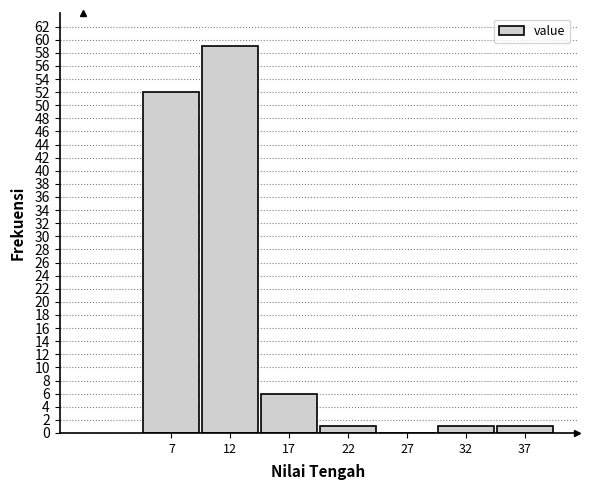

Reading left to right, transcribe all the data shown in this chart.

7=52	12=59	17=6	22=1	27=0	32=1	37=1